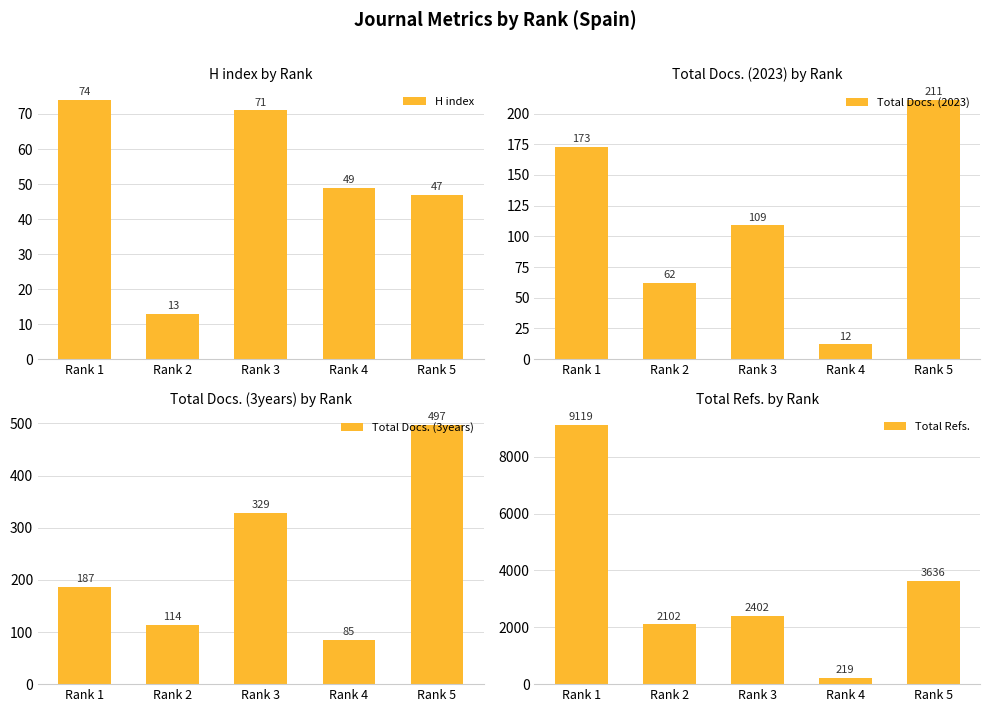

What is the difference between the maximum and second lowest values in the Total Refs. series?

7017